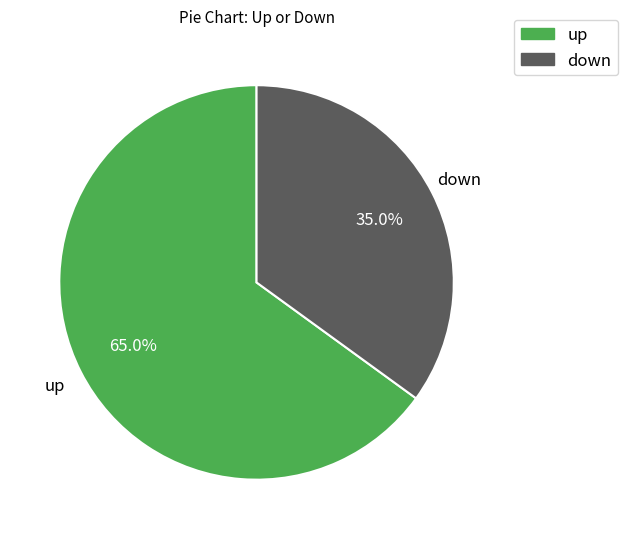

To the nearest percent, what percentage of the pie is up?

65%